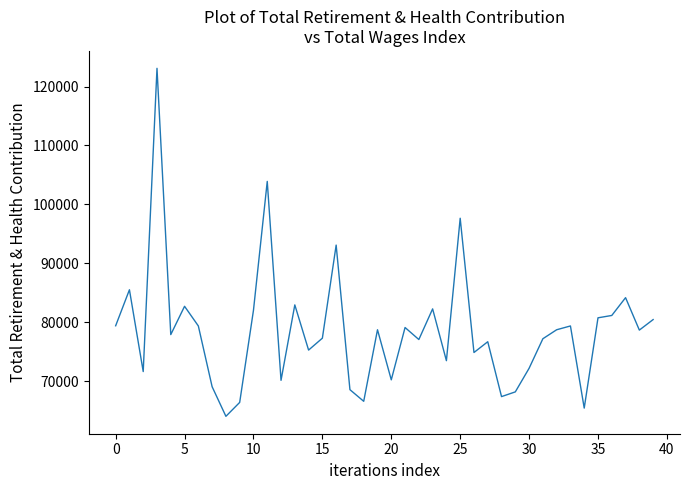

What is the maximum value shown in the chart?

123087